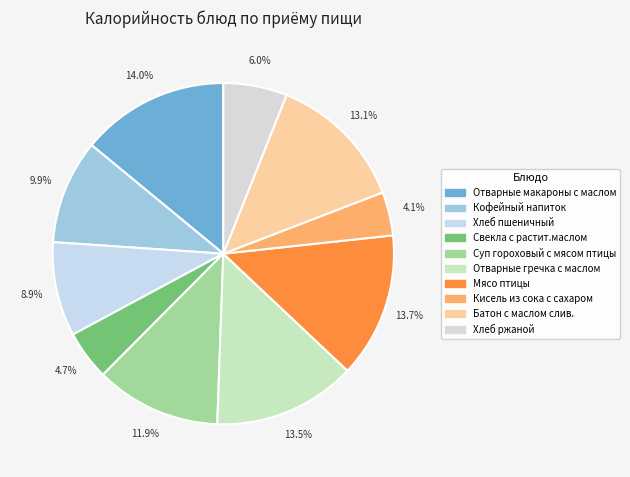

To the nearest percent, what portion does Хлеб ржаной represent?

6%